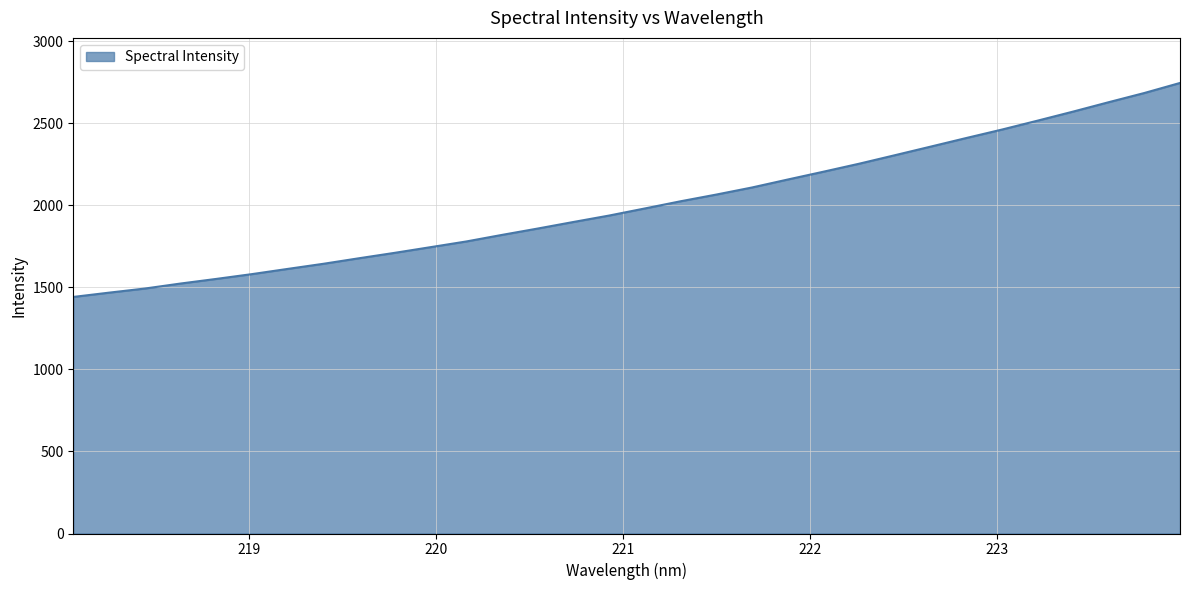

Count the number of values greater than 1980.

16